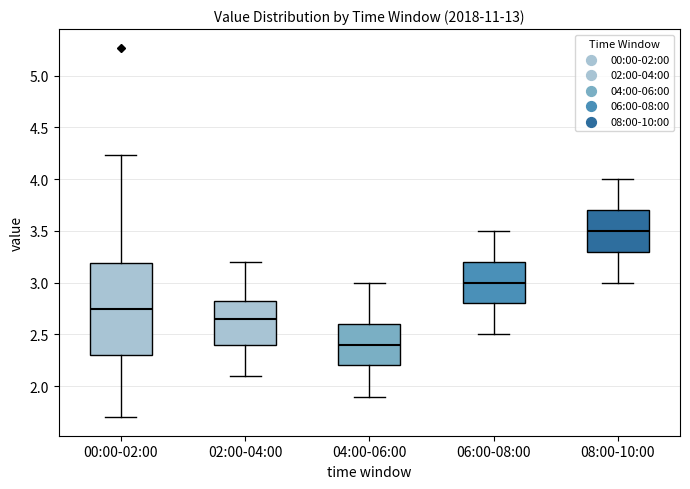

Reading left to right, read every box against the y-axis: the position of its median line, the range the box covers, and the ends of its whiskers. The values are not printed on the chart, so give them approximately, as read against the axis.

00:00-02:00: median 2.75, box 2.30 to 3.20, whiskers 1.70 to 4.25
02:00-04:00: median 2.65, box 2.40 to 2.85, whiskers 2.10 to 3.20
04:00-06:00: median 2.40, box 2.20 to 2.60, whiskers 1.90 to 3.00
06:00-08:00: median 3.00, box 2.80 to 3.20, whiskers 2.50 to 3.50
08:00-10:00: median 3.50, box 3.30 to 3.70, whiskers 3.00 to 4.00